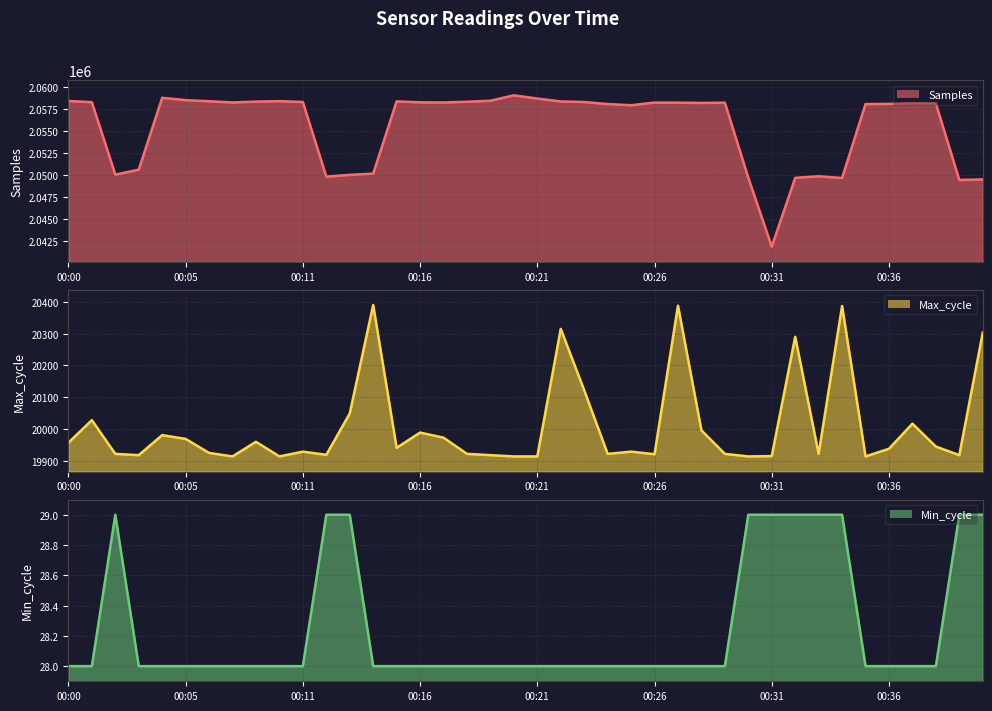

Does the chart display data point markers on the line(s)?

No